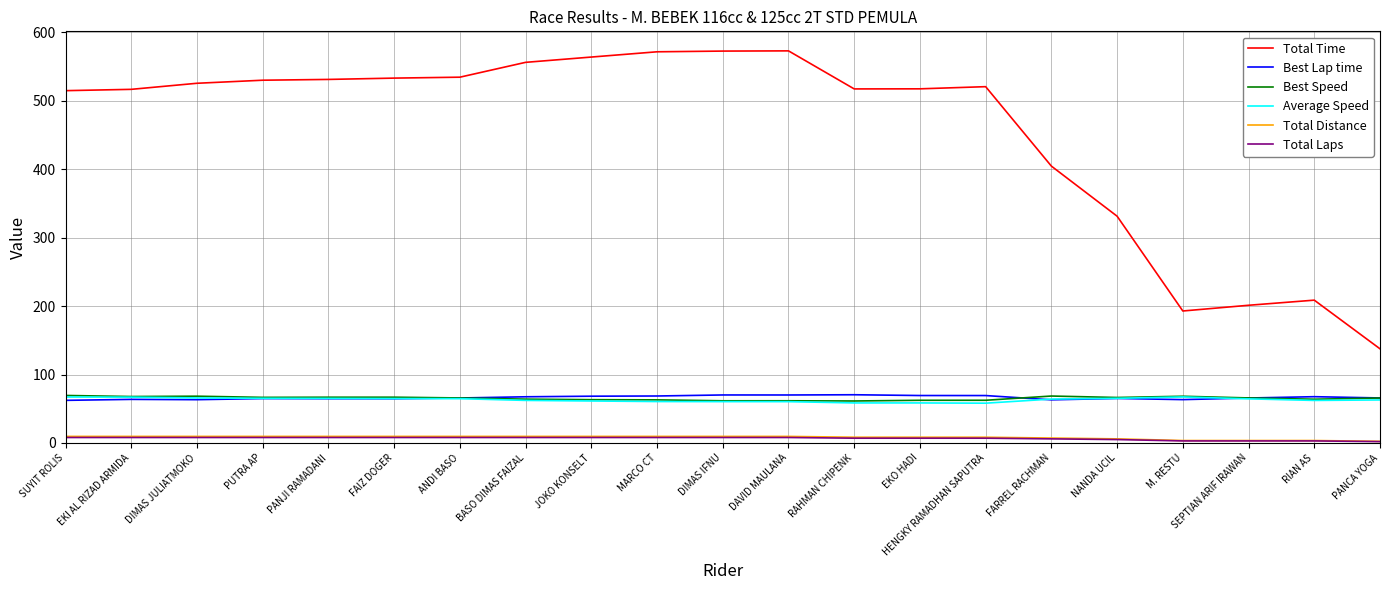

Between FARREL RACHMAN and PANCA YOGA, which series saw the biggest shift?

Total Time